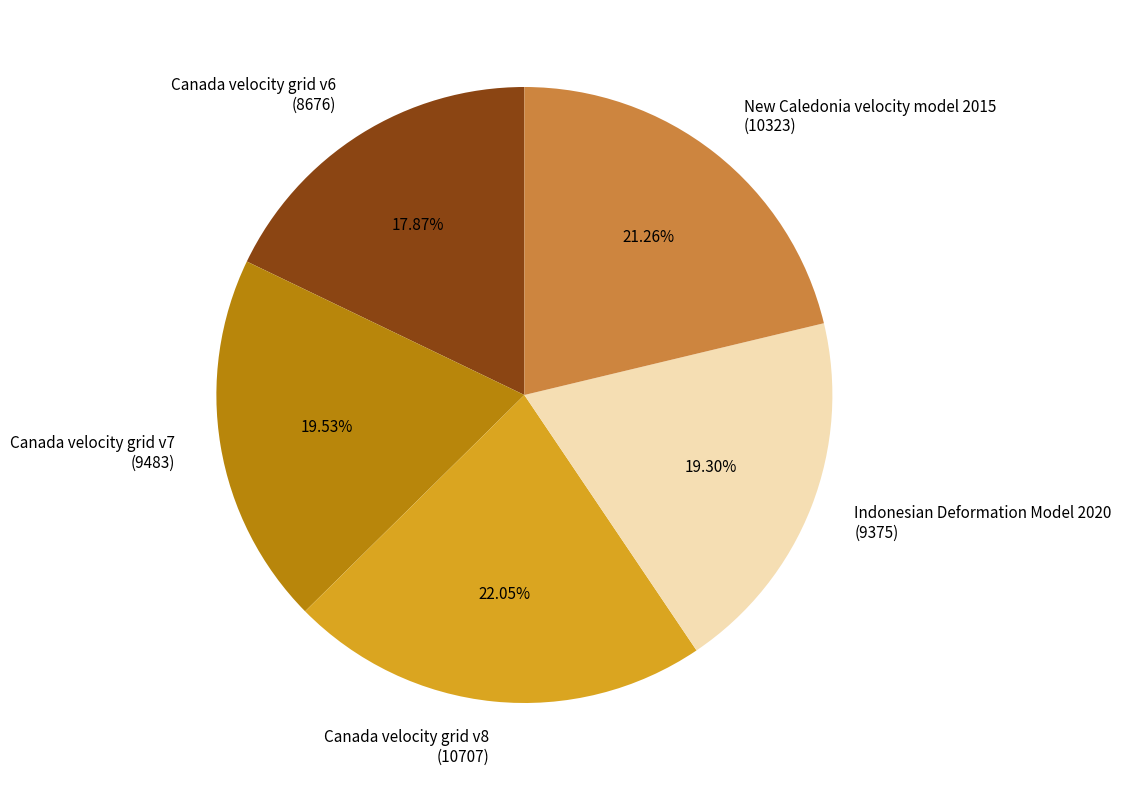

What percentage do Canada velocity grid v7 and Indonesian Deformation Model 2020 together represent?

38.8%